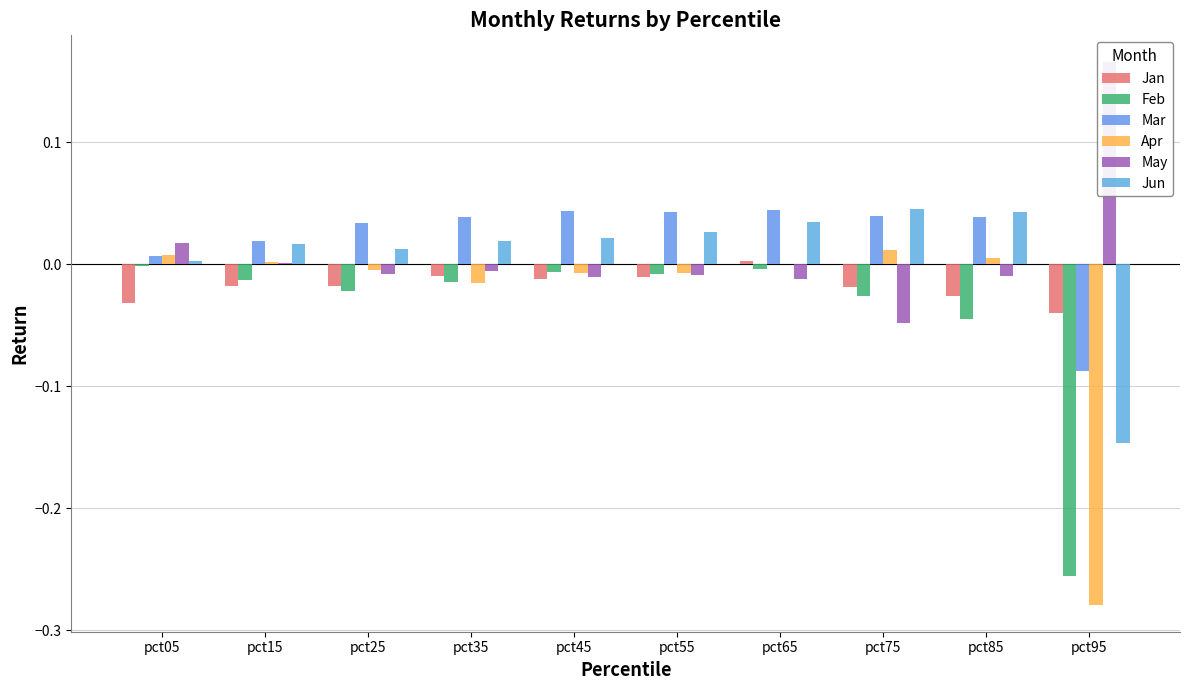

Which series has the largest range (max minus min)?

Apr